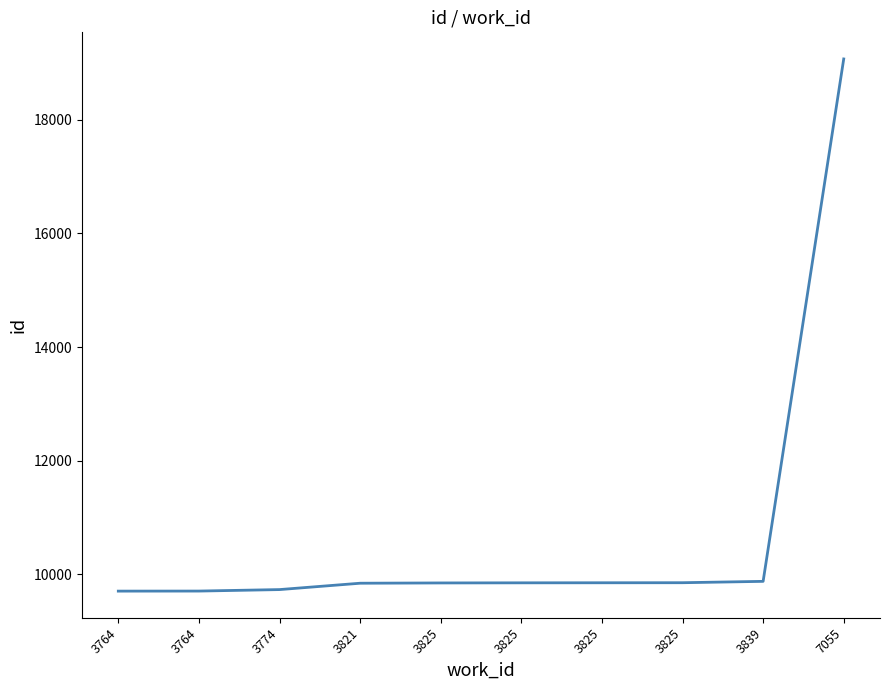

Is this an area chart (filled region under the line)?

No